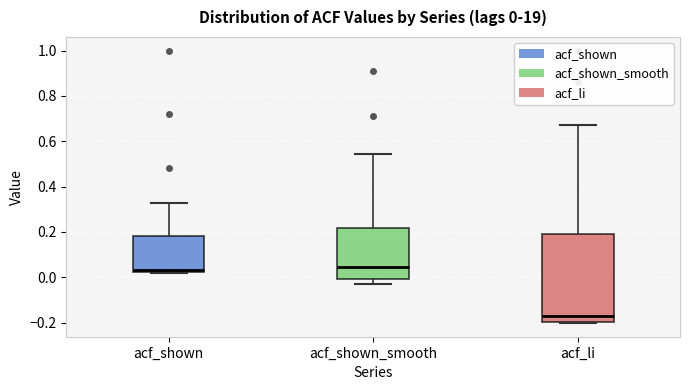

Which box is the tallest, from its lower edge to its upper edge?

acf_li